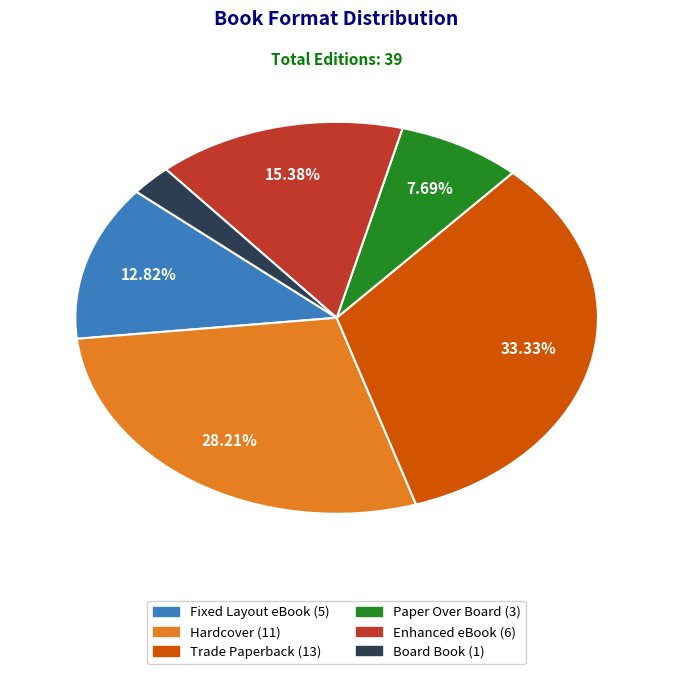

To the nearest percent, what is the difference between the largest and smallest slice percentages?

31%